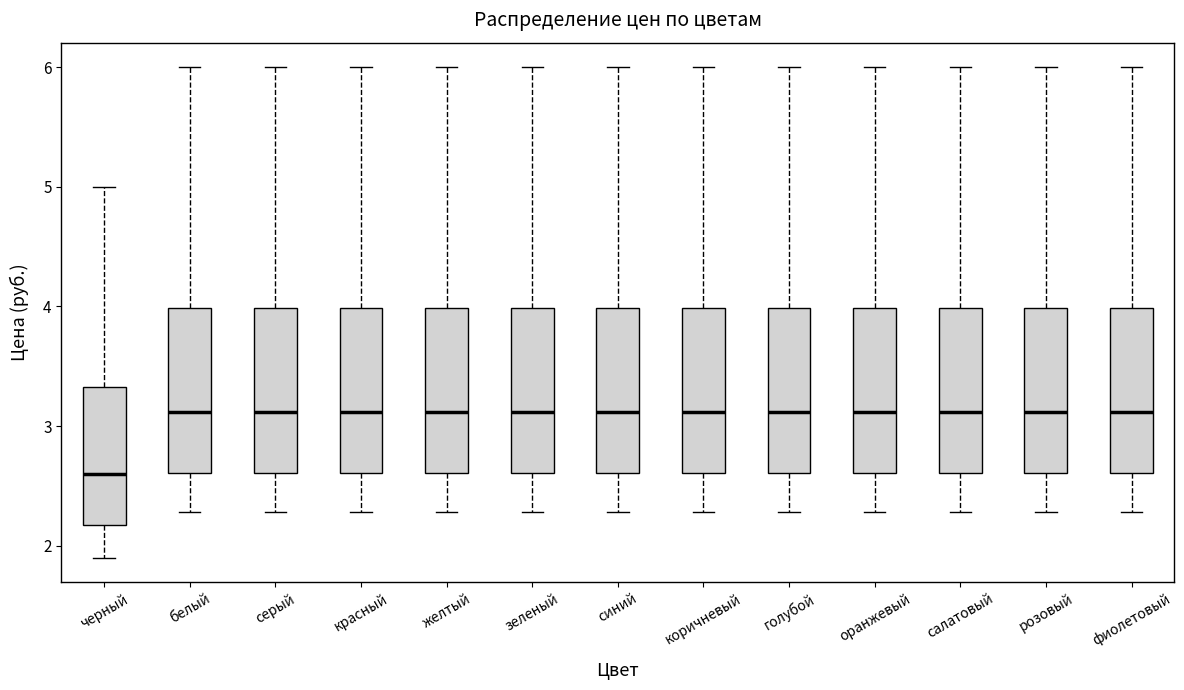

Where does the upper whisker of the box for красный end on the y-axis? The values are not printed on the chart, so give them approximately, as read against the axis.

6.0